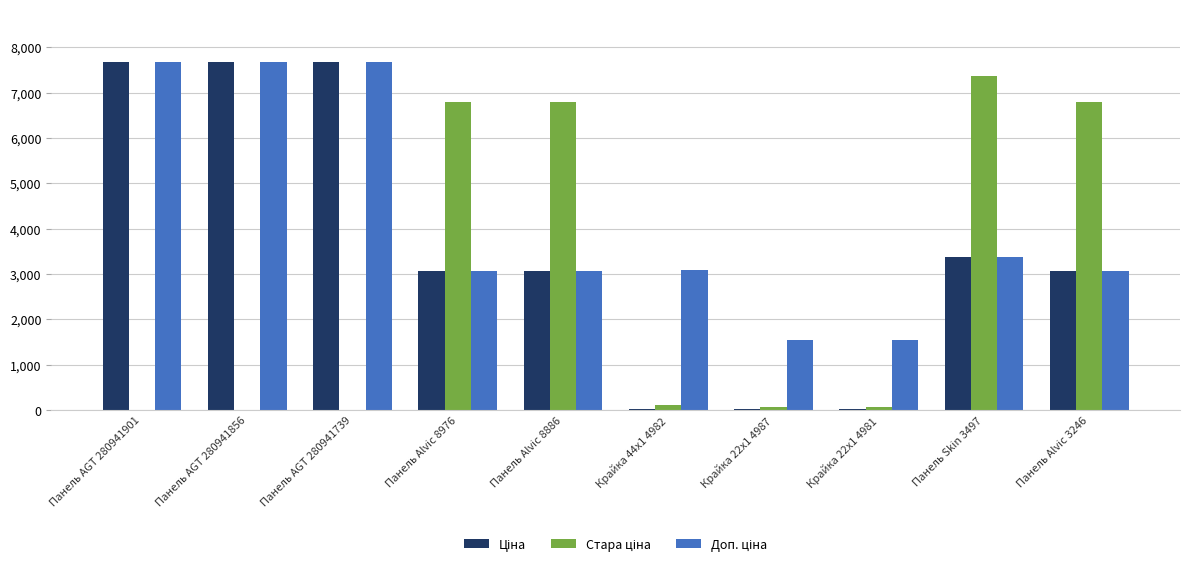

At which label is Доп. ціна closest to 4617?

Панель Skin 3497